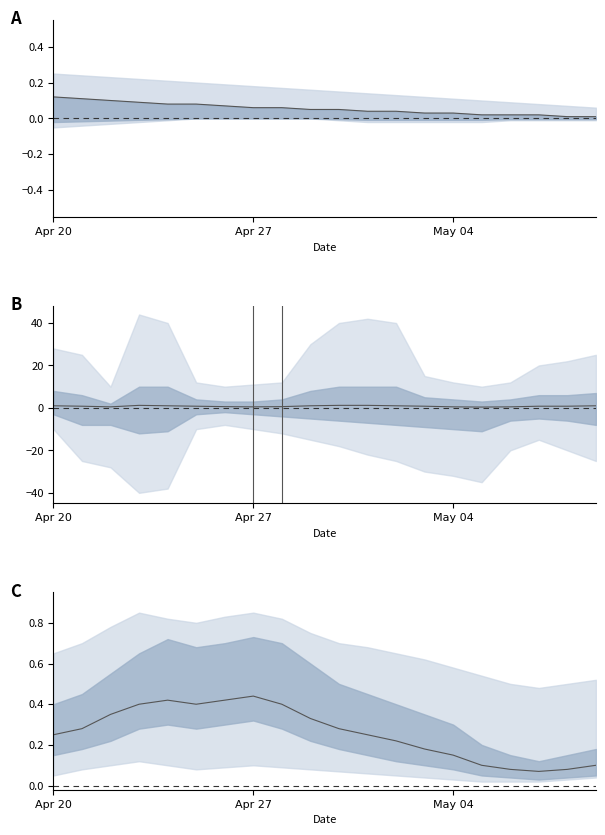

What is the average value?

0.3